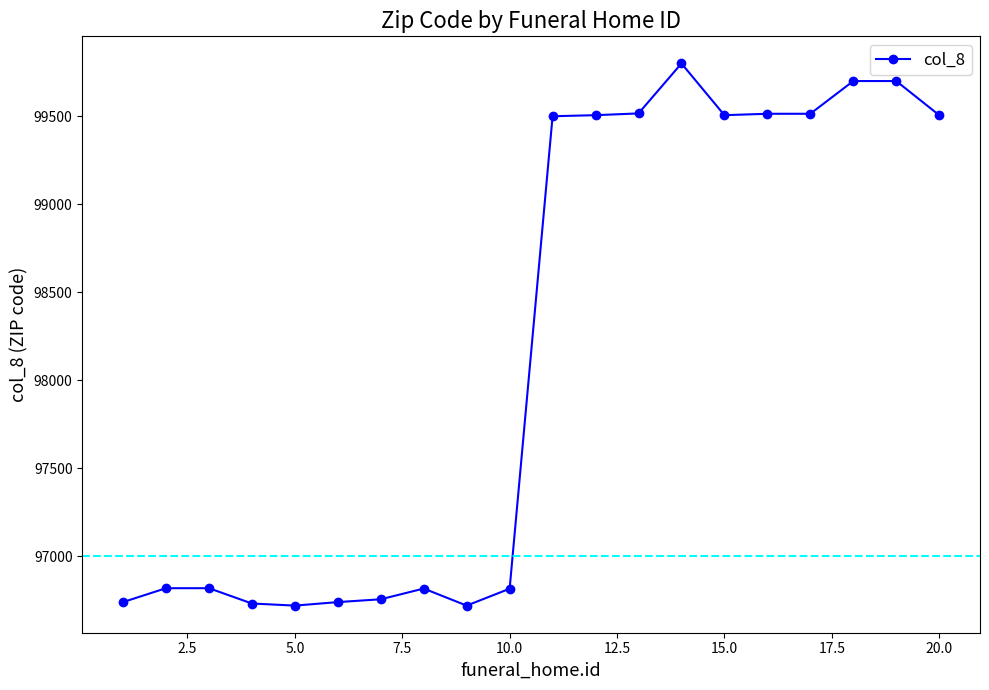

What is the value of the 17th point from the left?

99515